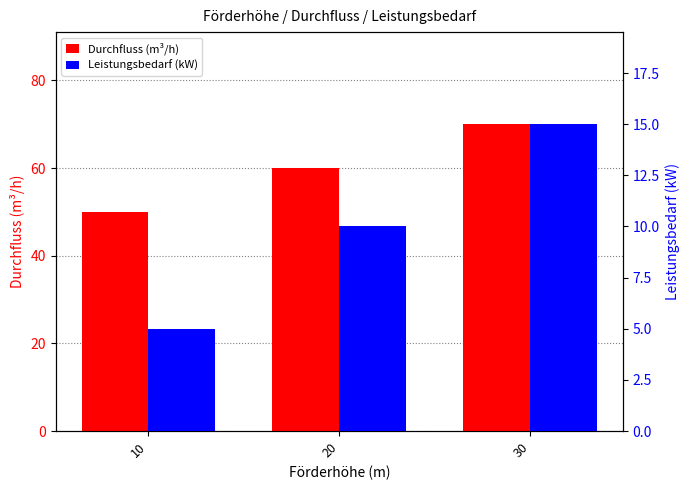

What is the minimum value shown in the chart?

5